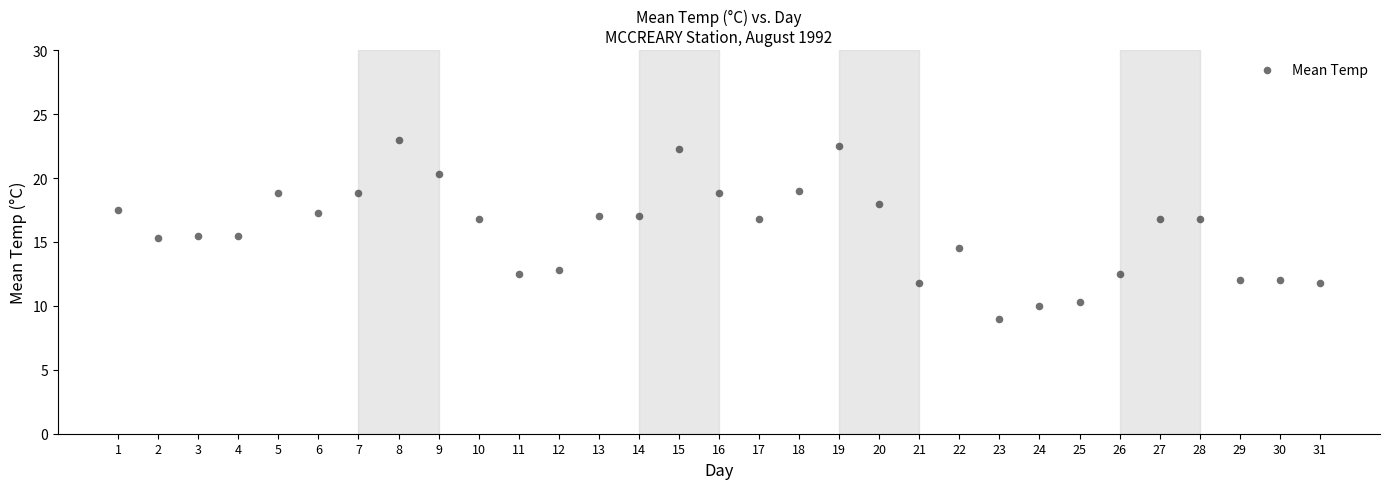

What is the range of Y values (max minus min)?

14.0